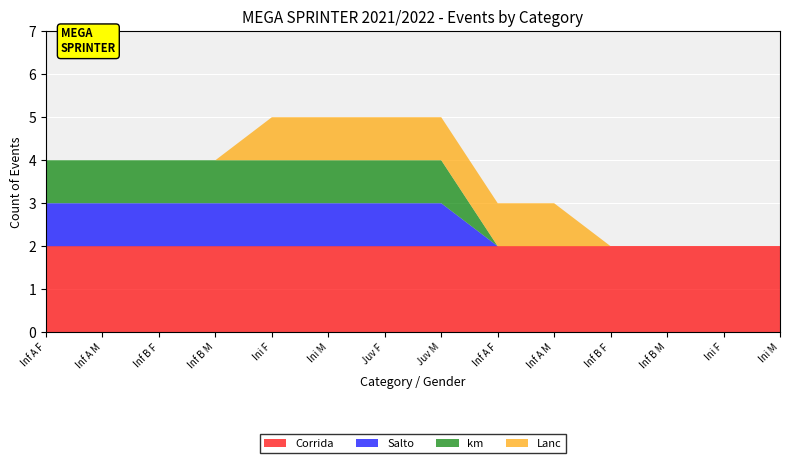

Reading left to right, what are all the values shown in this chart?

Corrida: 2	2	2	2	2	2	2	2	2	2	2	2	2	2
Salto: 1	1	1	1	1	1	1	1	0	0	0	0	0	0
km: 1	1	1	1	1	1	1	1	0	0	0	0	0	0
Lanc: 0	0	0	0	1	1	1	1	1	1	0	0	0	0